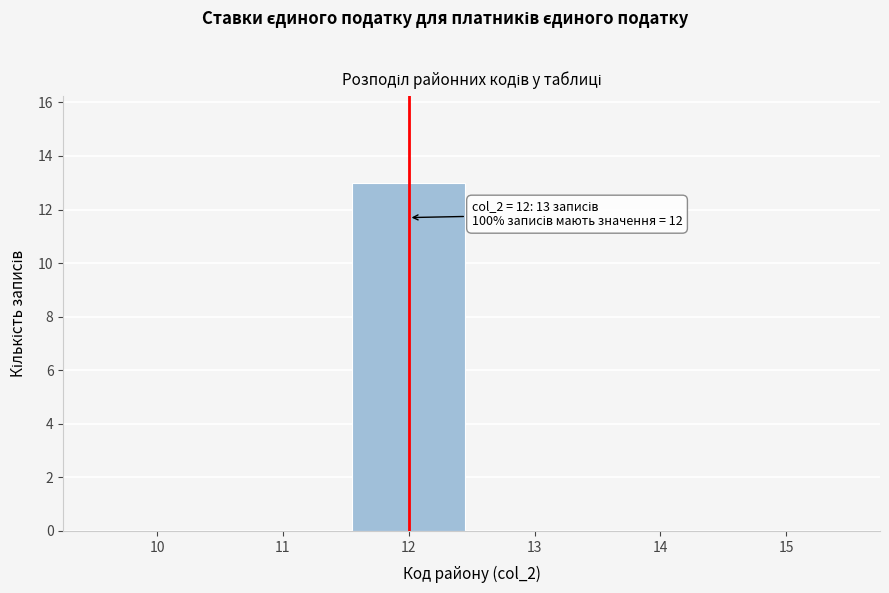

Over which range of the x-axis is the bar tallest?

11.5 to 12.5